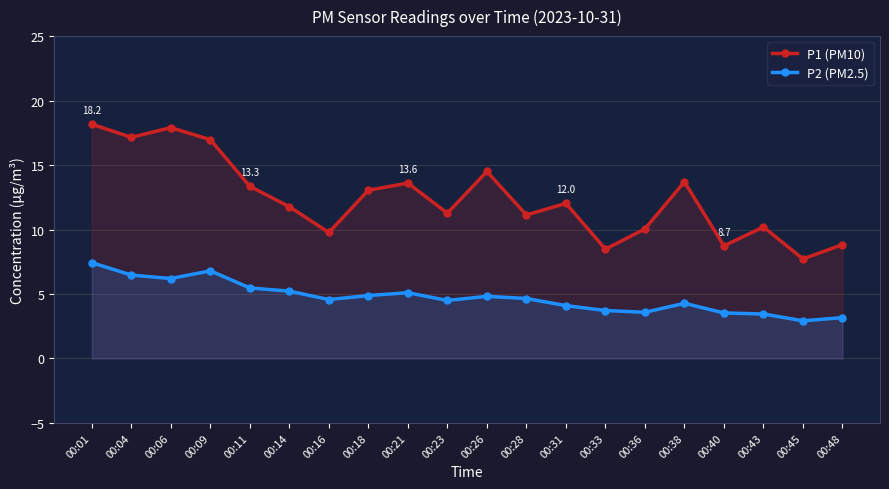

True or false: P2 (PM2.5) has more than 1 interior local peaks.

True